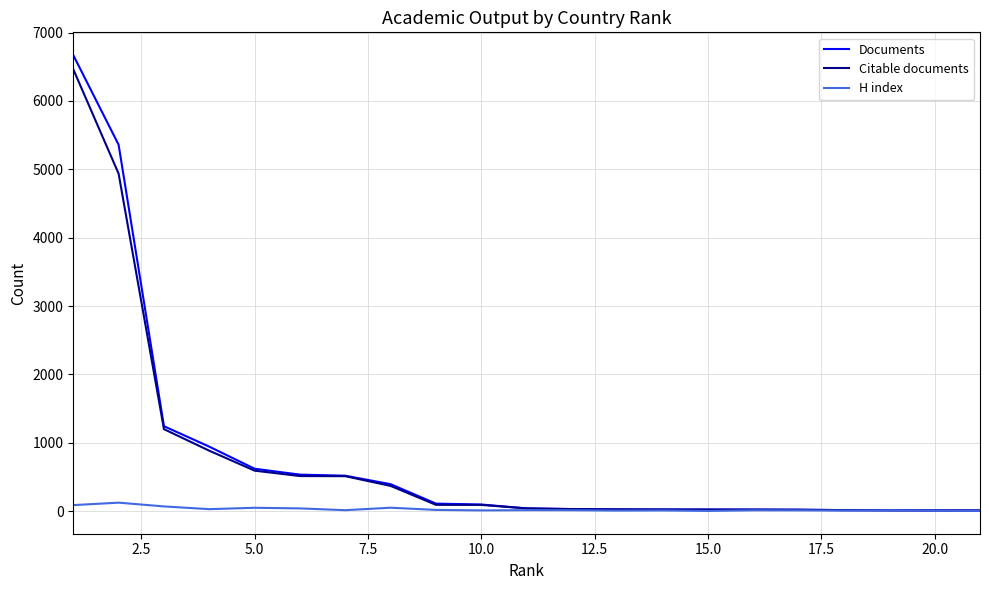

What is the greatest value displayed?

6670